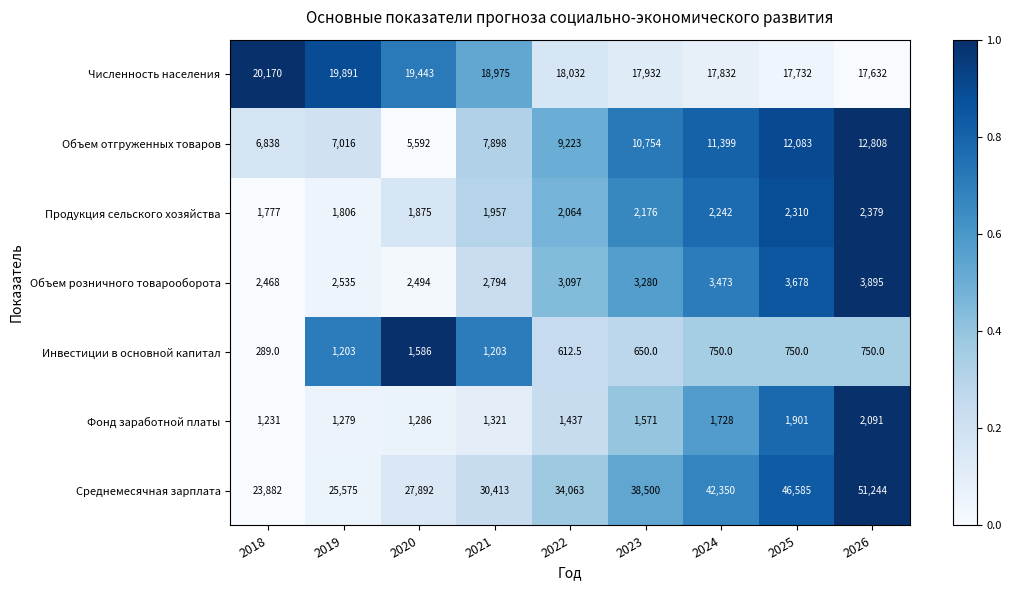

Which series has the widest spread of values?

Среднемесячная зарплата